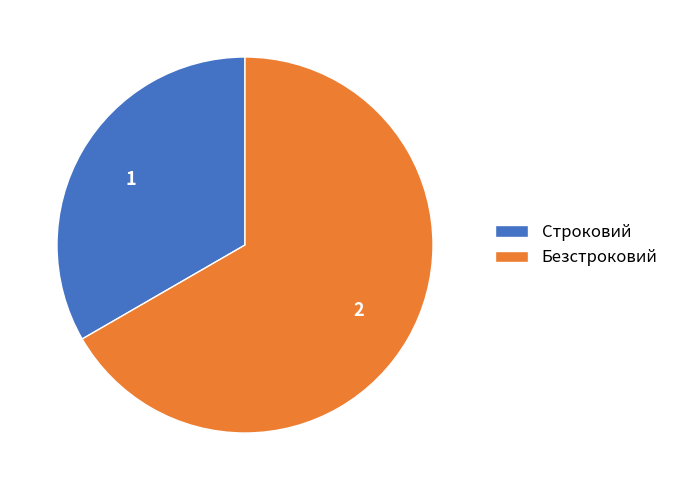

What is the ratio of the value at Безстроковий to the value at Строковий?

2.0